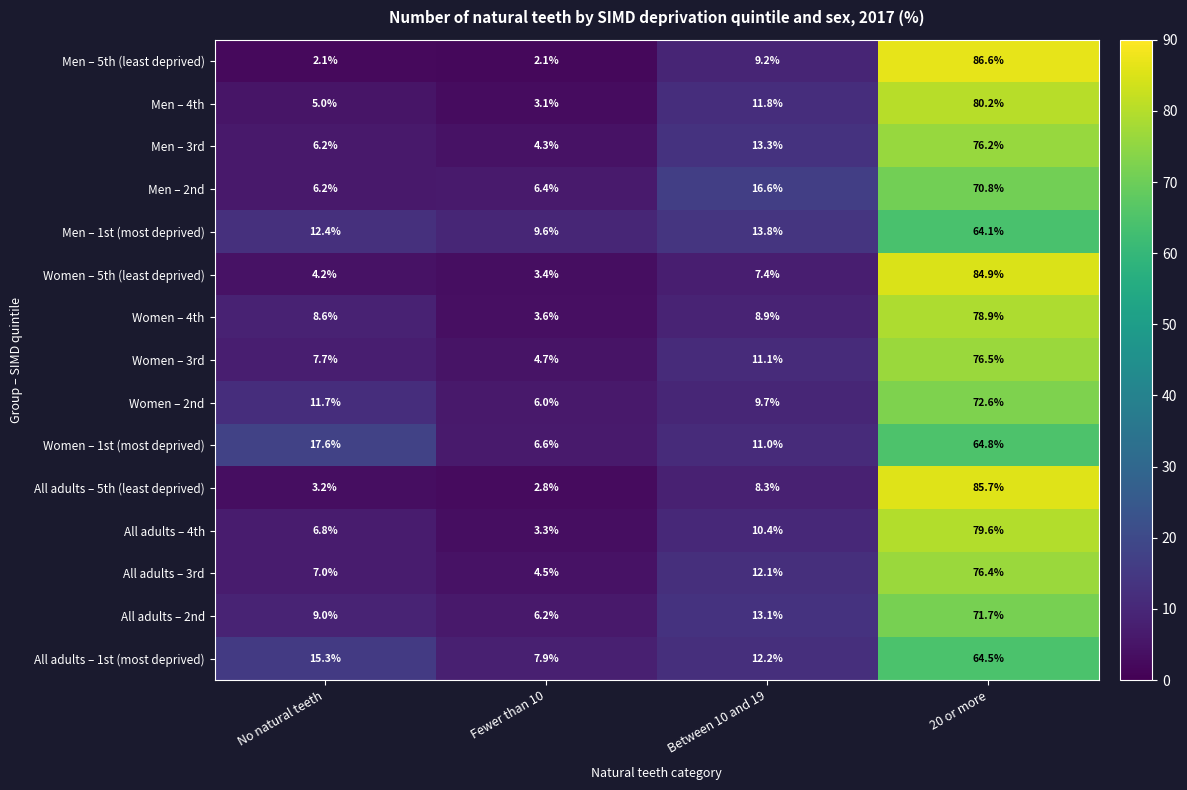

List the labels in order of Women – 5th (least deprived) value, smallest first.

Fewer than 10, No natural teeth, Between 10 and 19, 20 or more